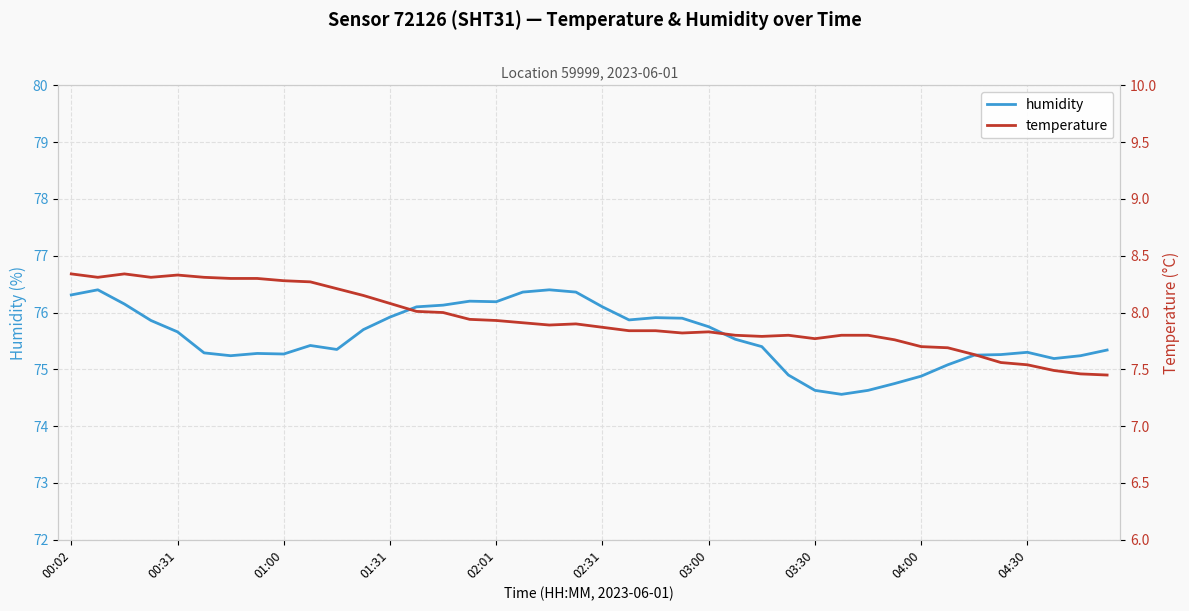

True or false: humidity has a value of 74.6 at 03:30.

True